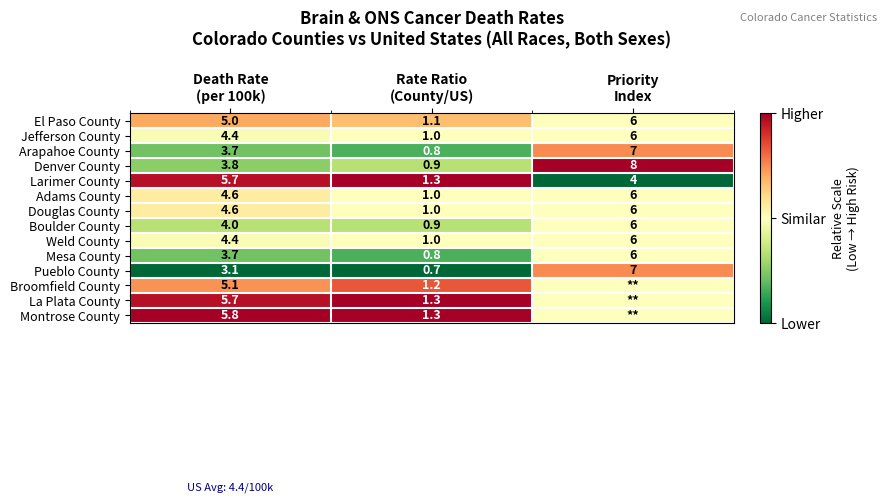

What is the average value of the Douglas County series?

3.9